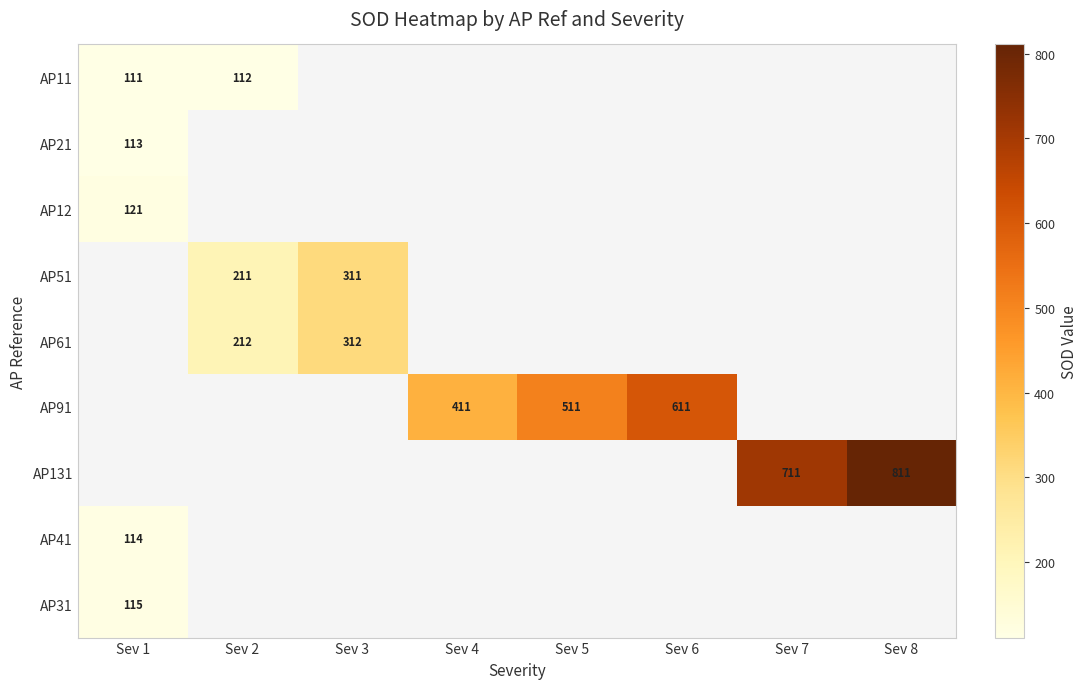

Is it true that AP91 equals 659 at Sev 4?

False